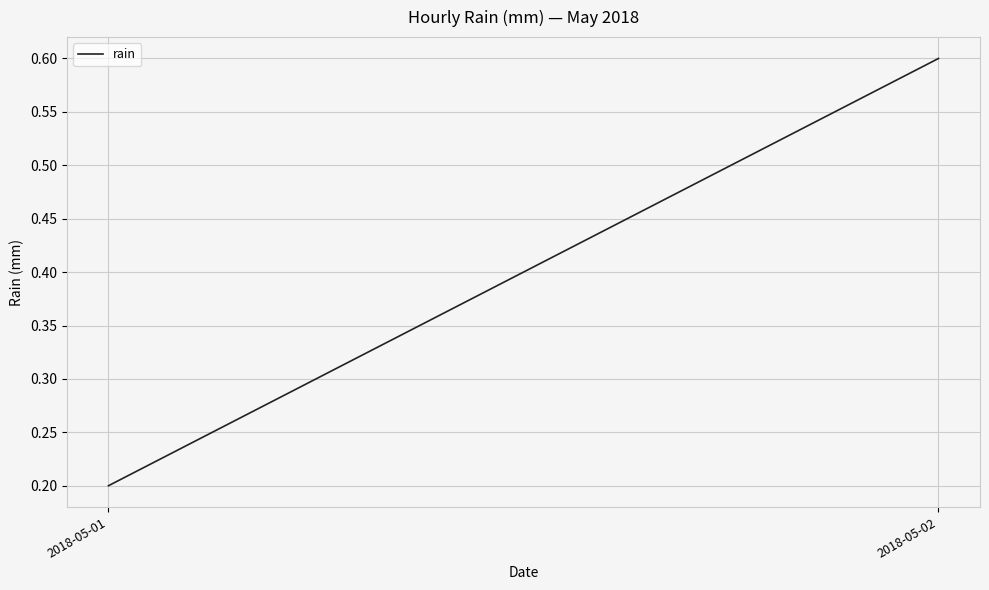

List the labels in order of value, largest first.

2018-05-02, 2018-05-01